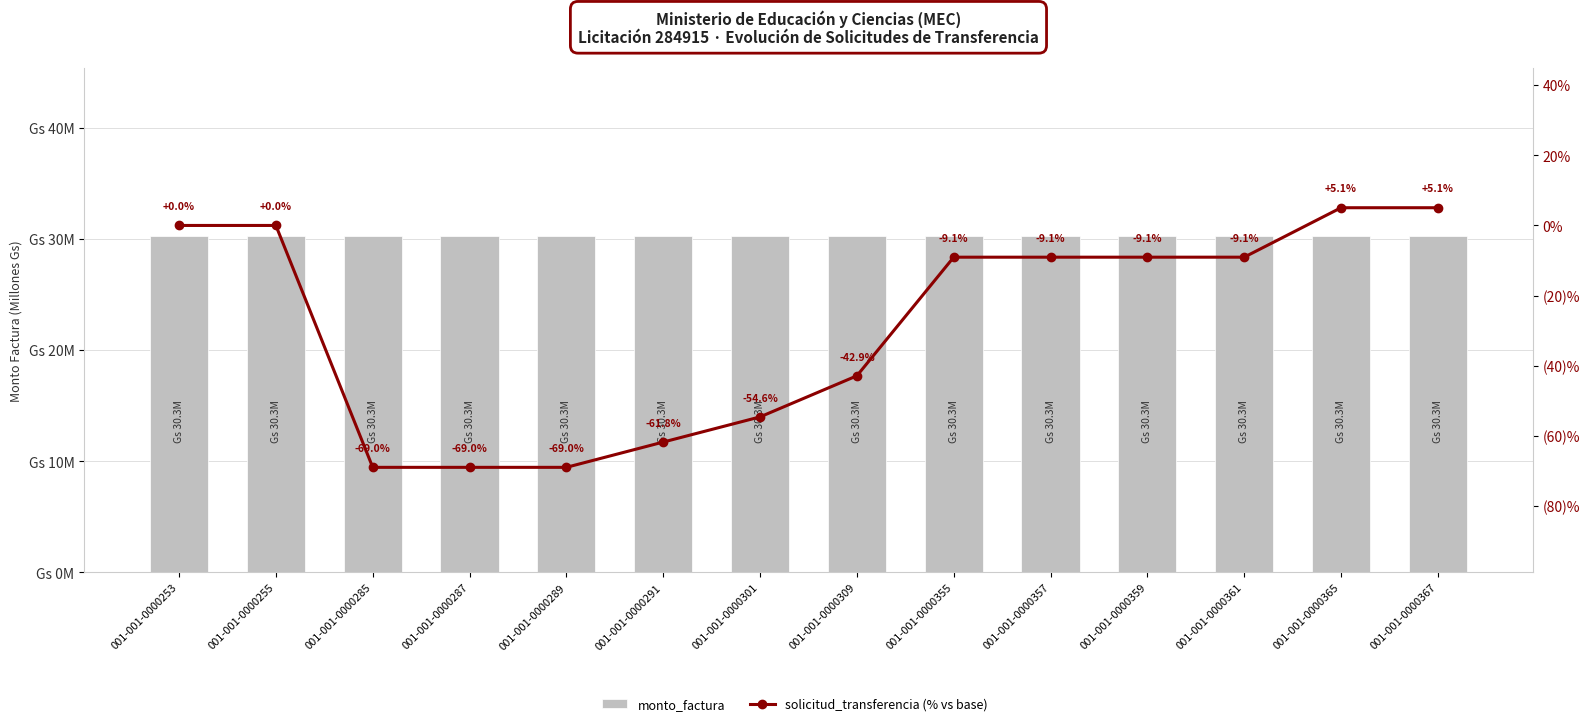

What is the spread (max minus min) of values at 001-001-0000309?

73.2